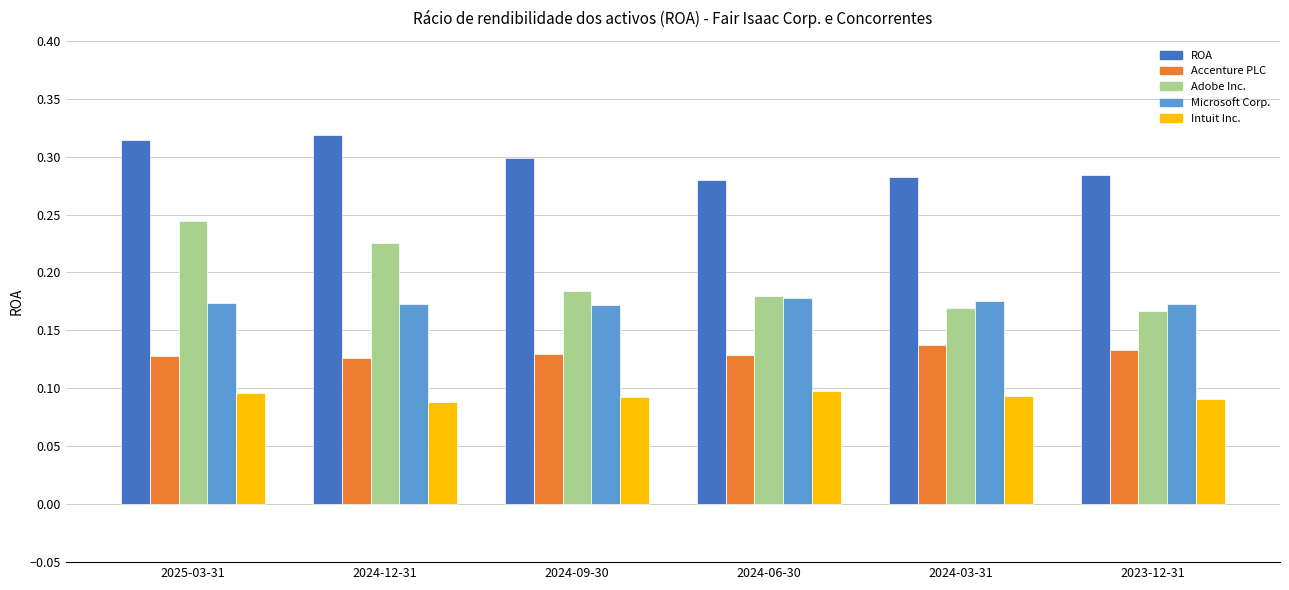

Does the chart contain stacked bars?

No